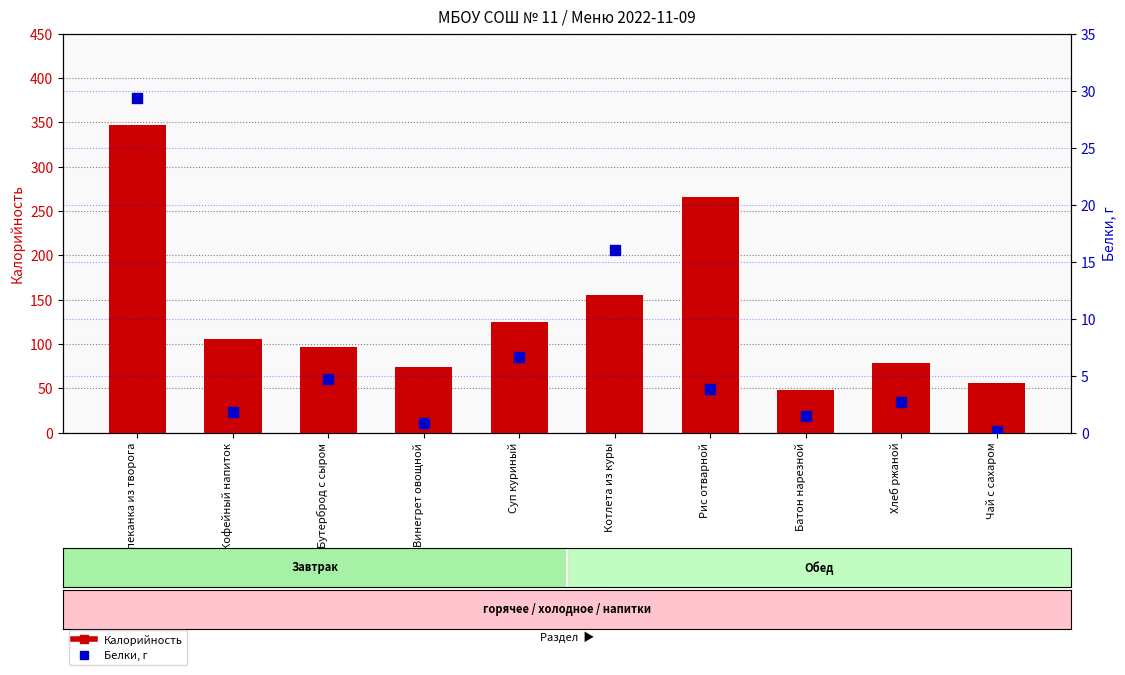

At how many categories does at least one series exceed 138?

3